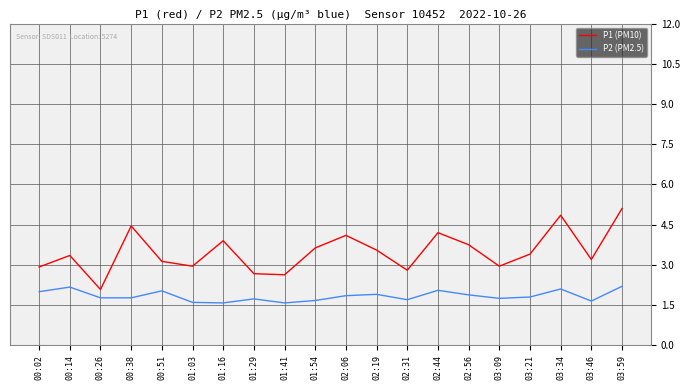

What is the total value across all series at 00:14?

5.5